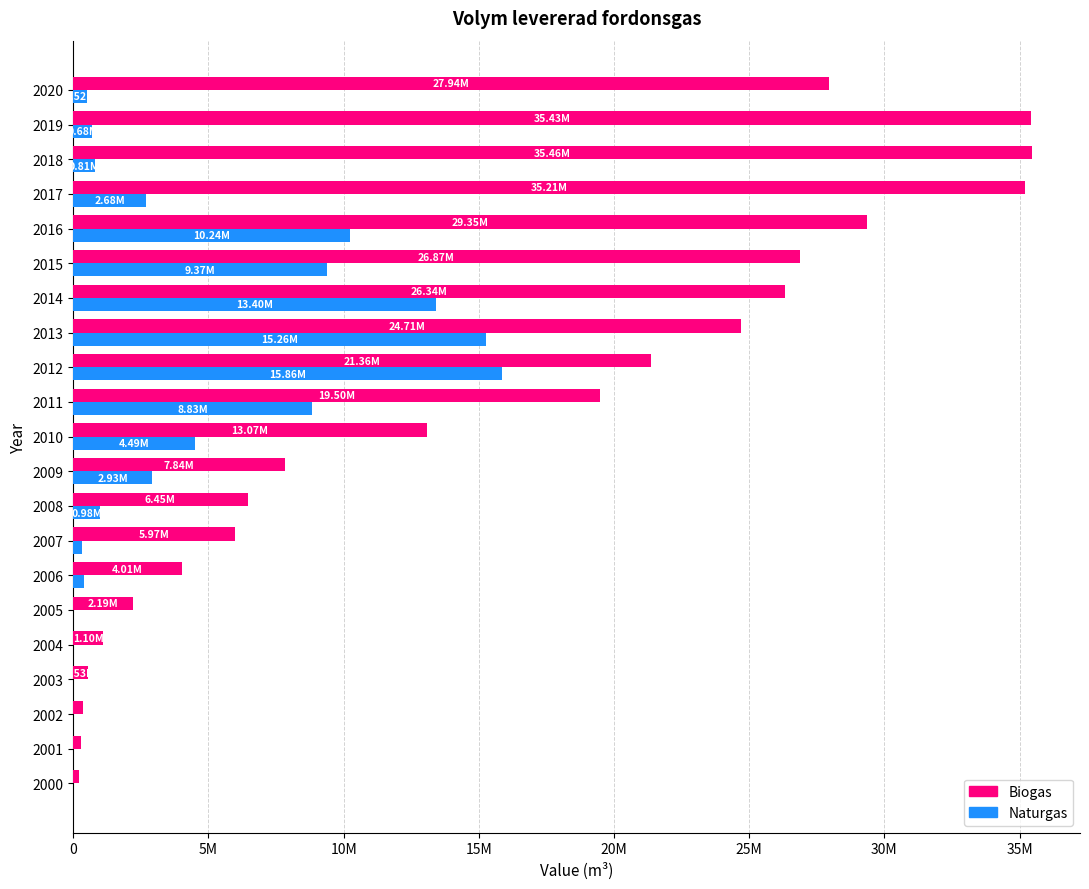

List the series in order of their overall mean, highest first.

Biogas, Naturgas